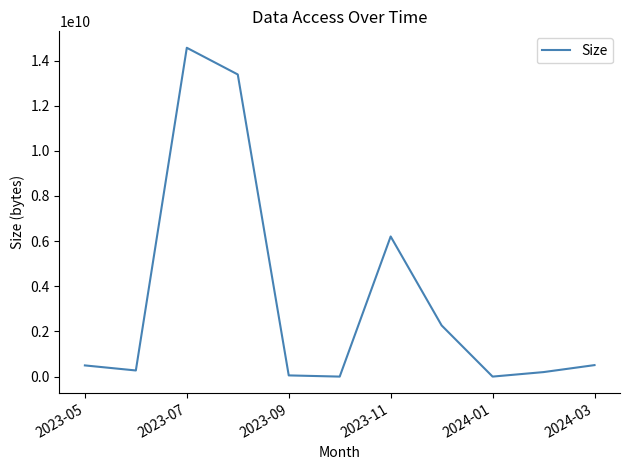

What is the greatest value displayed?

14564999168